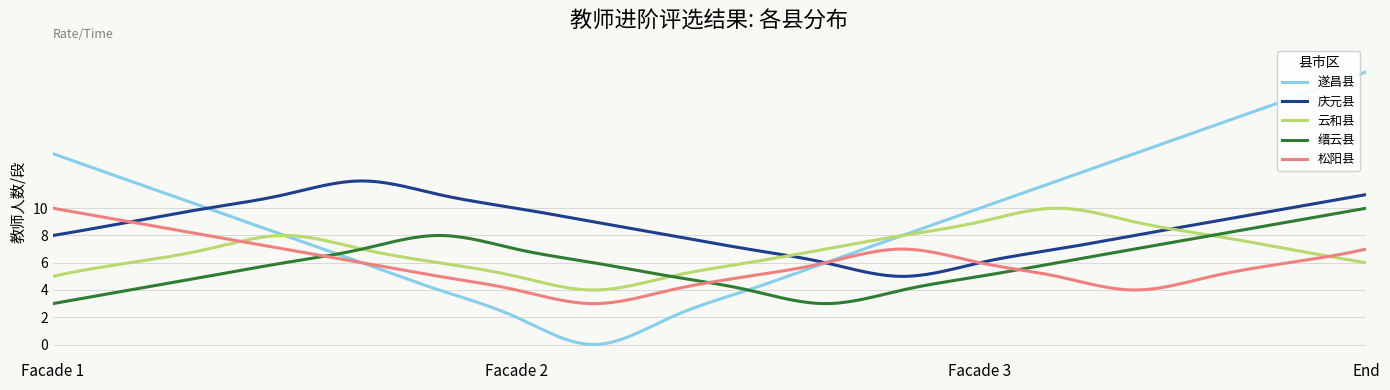

In 缙云县, how many points are lower than both neighbors (excluding endpoints)?

1